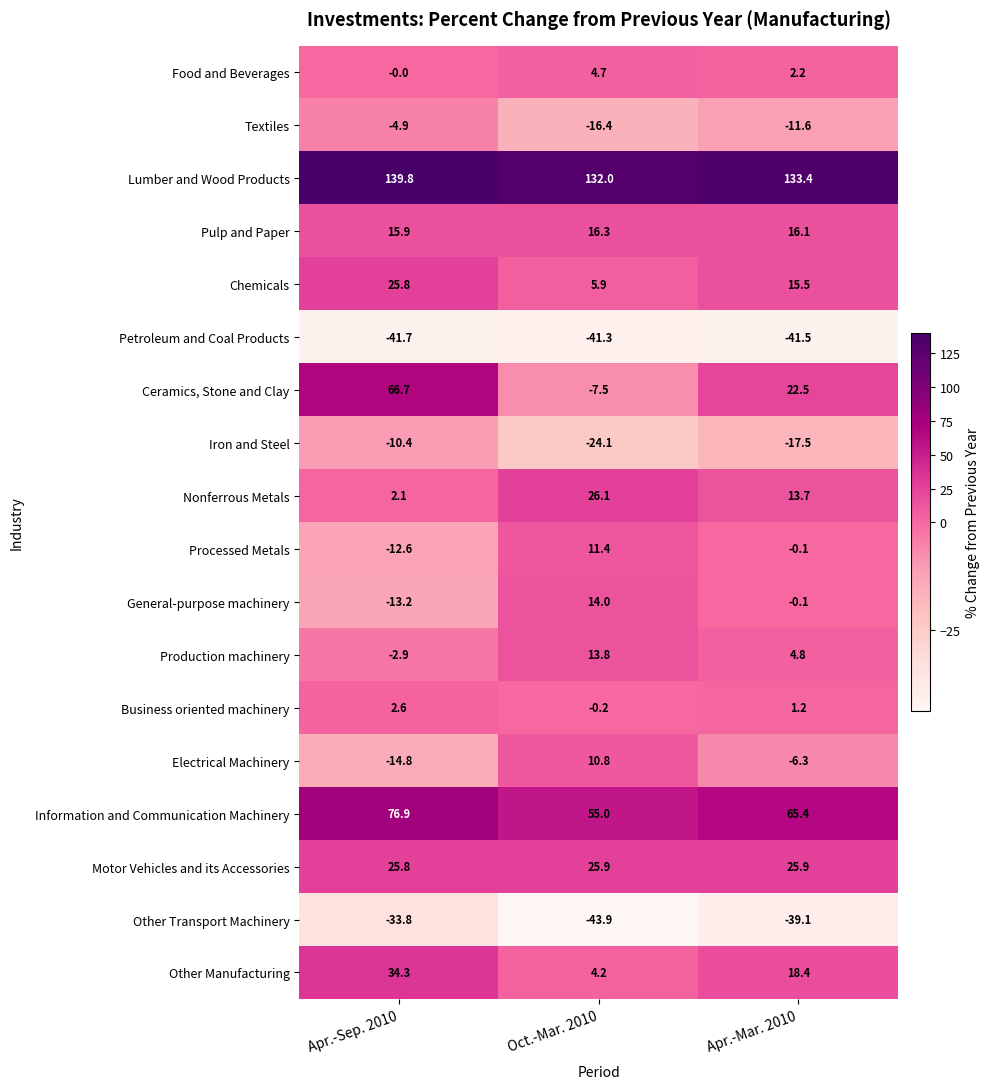

Is it true that Information and Communication Machinery equals 91.1 at Oct.-Mar. 2010?

False